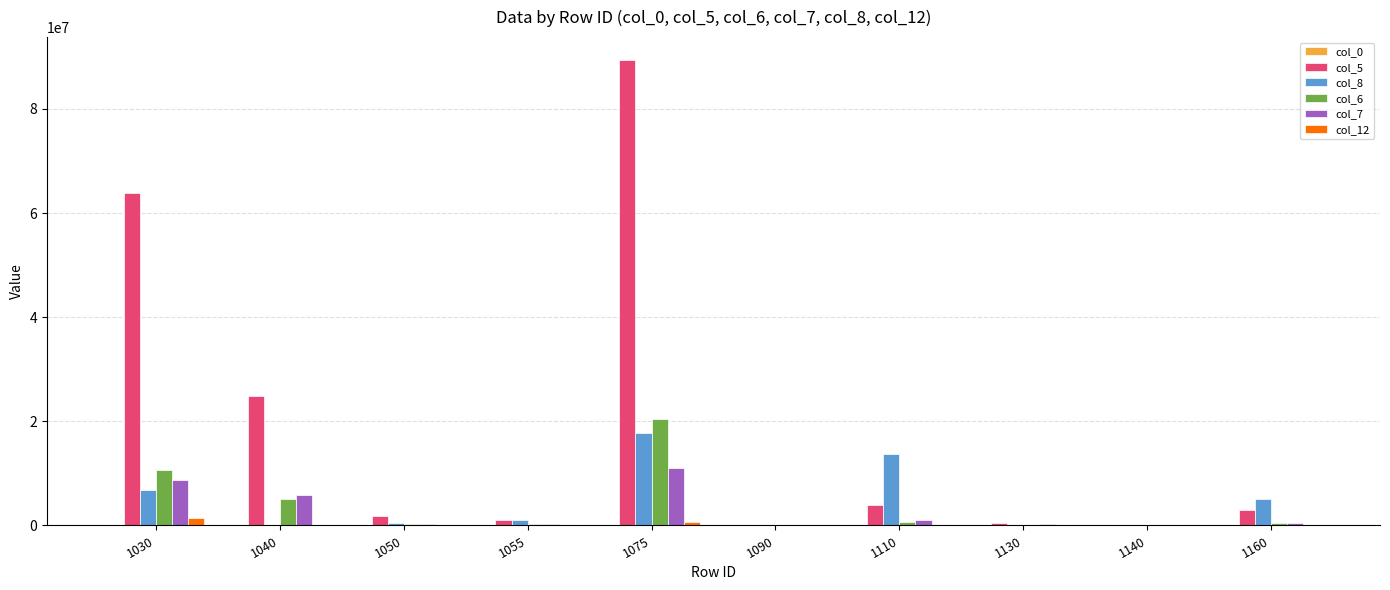

What is the maximum value shown in the chart?

89317077